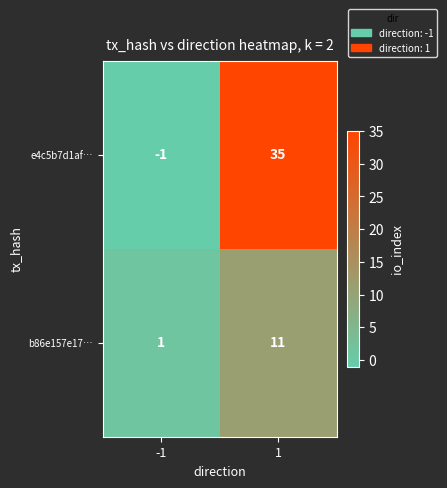

What is the difference between the highest and lowest values at -1?

2